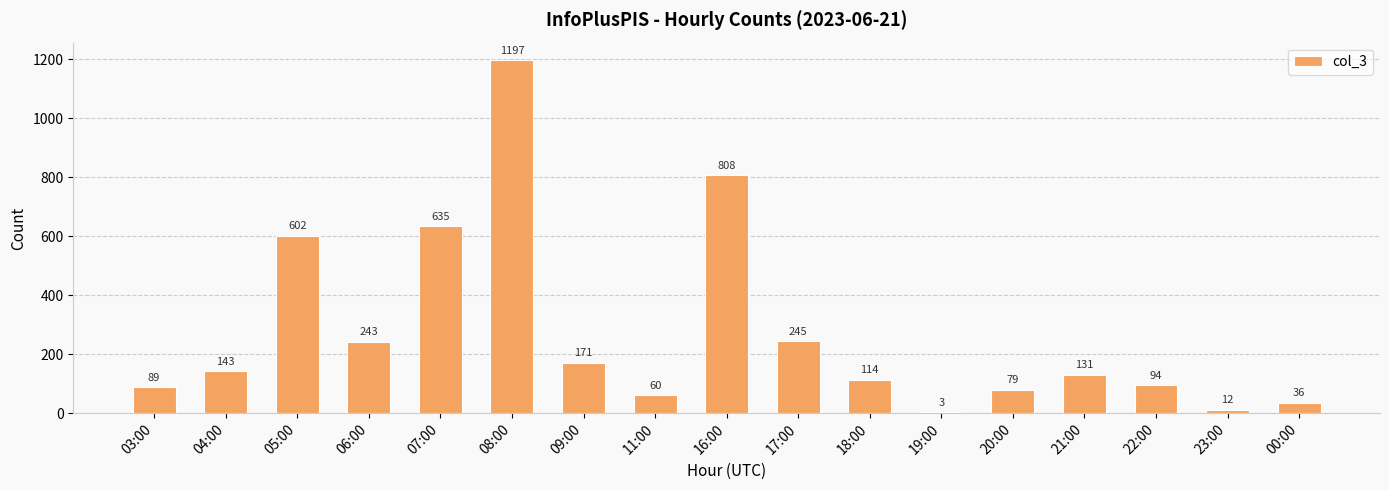

Between 18:00 and 09:00, which is larger?

09:00